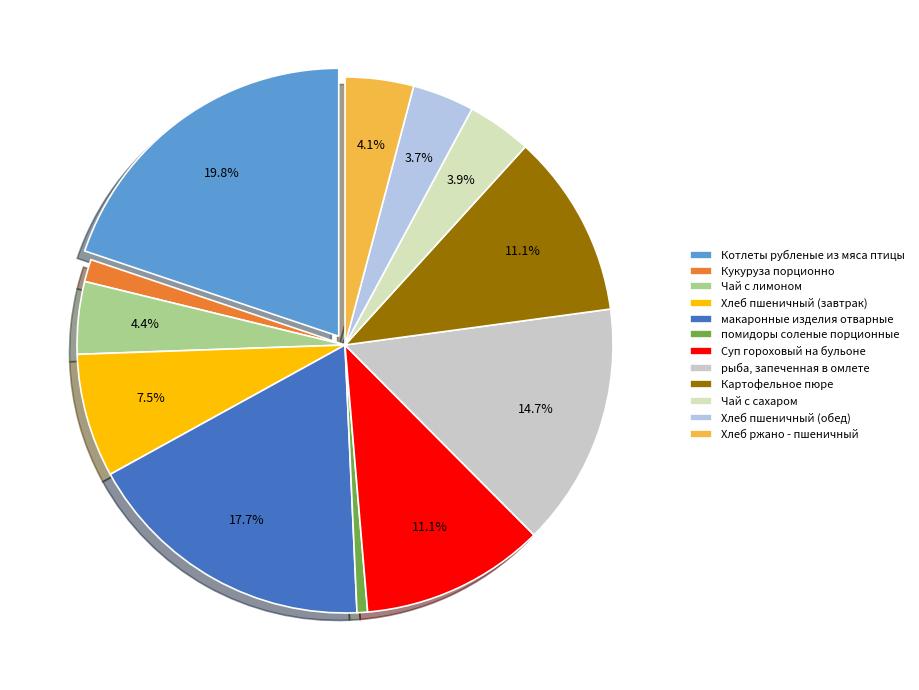

Is помидоры соленые порционные the majority of the pie?

No